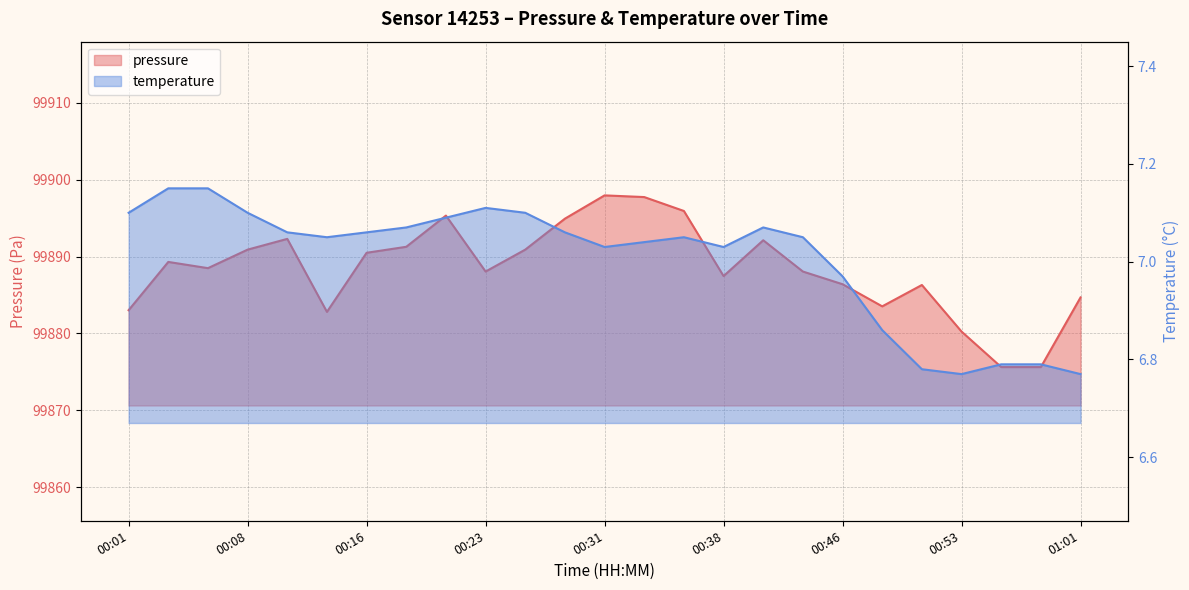

Which series has the largest total across all categories?

pressure